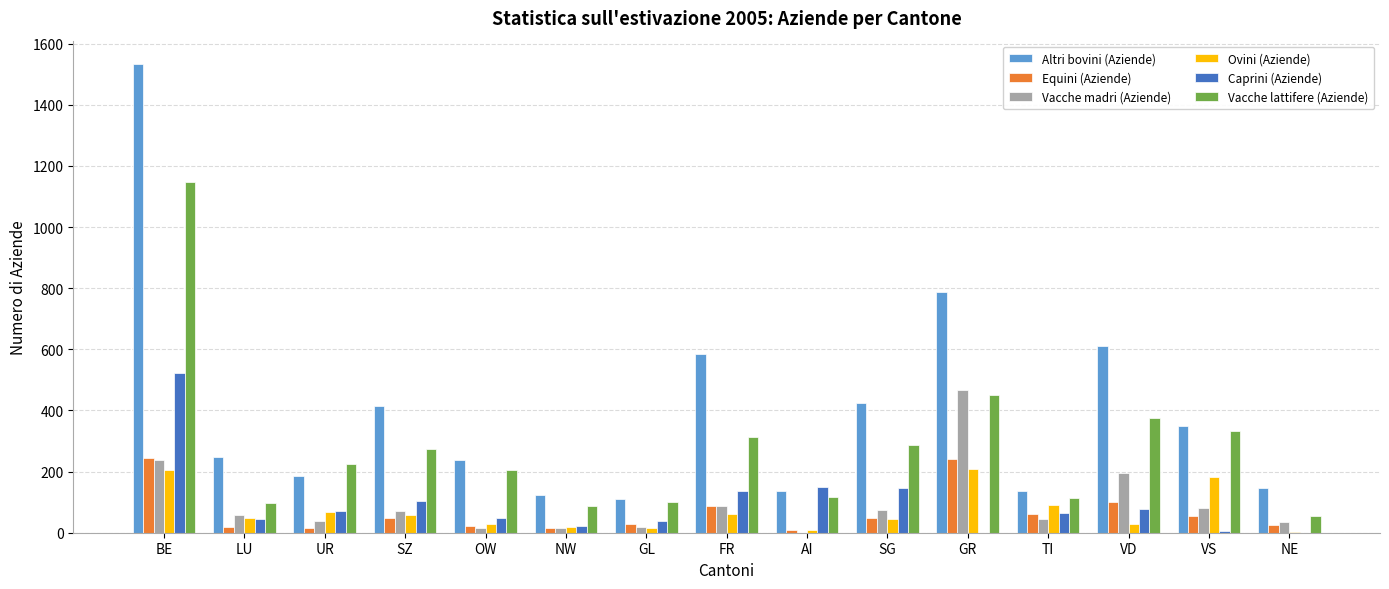

At which label is Altri bovini (Aziende) closest to 822?

GR